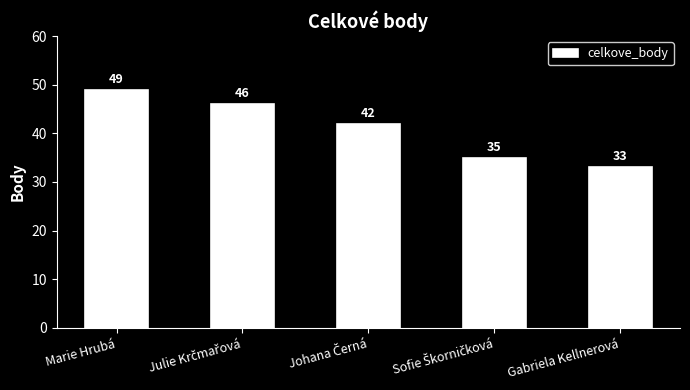

What is the approximate value at Gabriela Kellnerová, to the nearest 5?

35